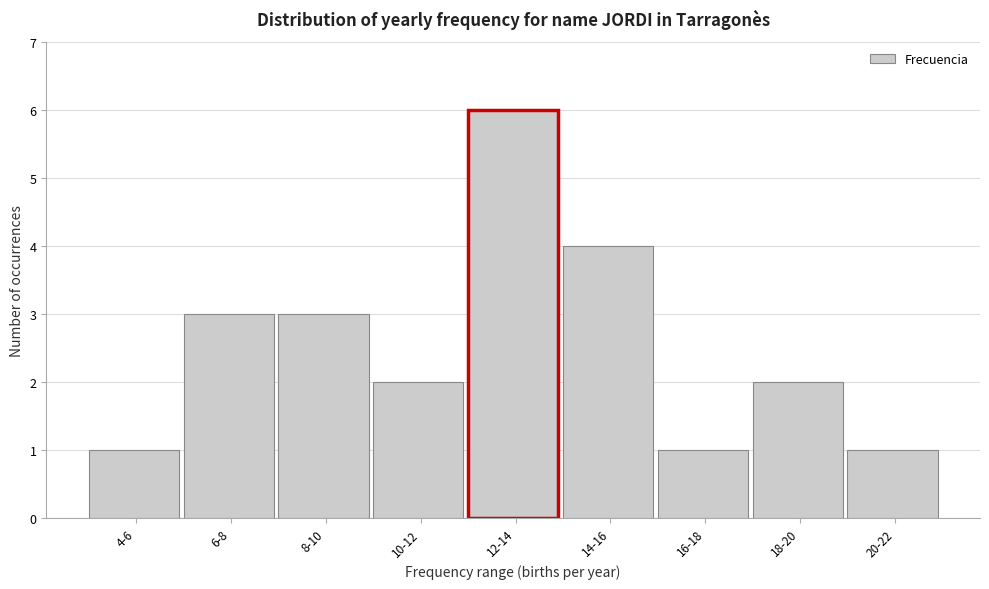

Reading left to right, what are all the values shown in this chart?

1	3	3	2	6	4	1	2	1